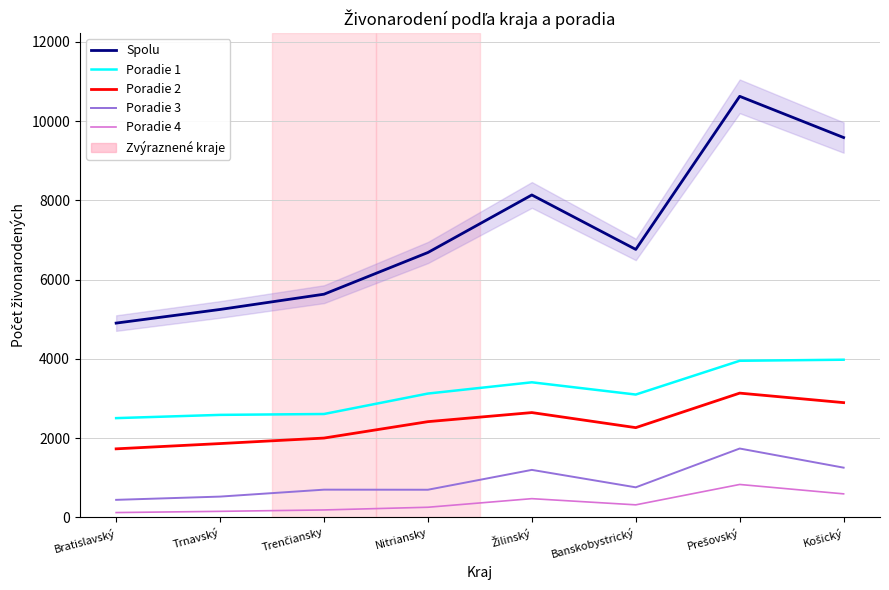

What is the difference between the highest and lowest values at Žilinský?

7663